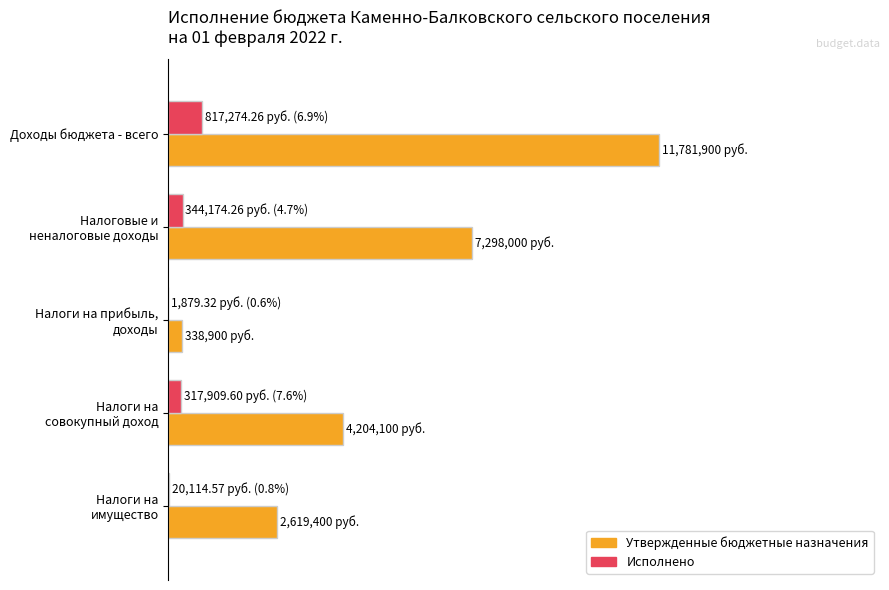

What are all the series names shown in the legend?

Утвержденные бюджетные назначения, Исполнено